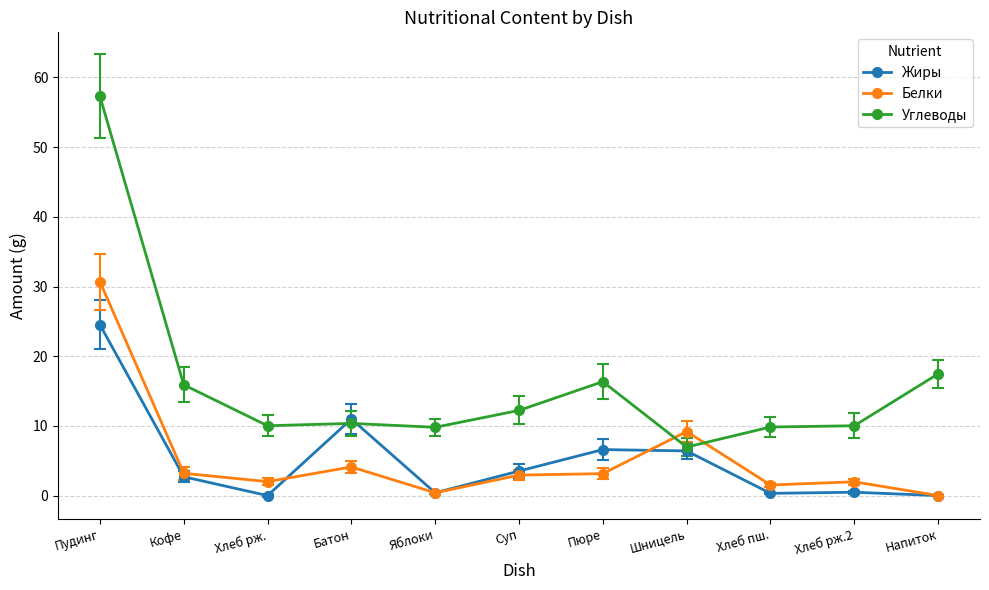

What is the label of the 3rd point from the right?

Хлеб пш.